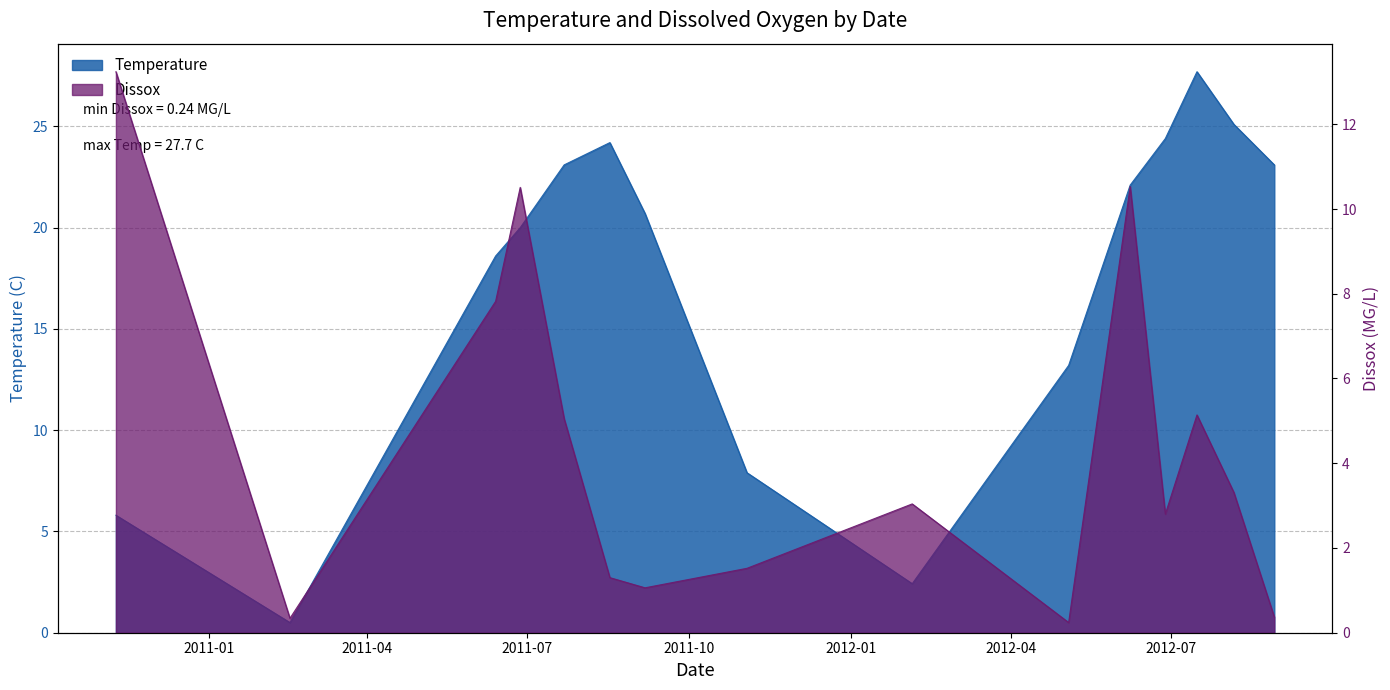

In Temperature, how many points are higher than both neighbors (excluding endpoints)?

2